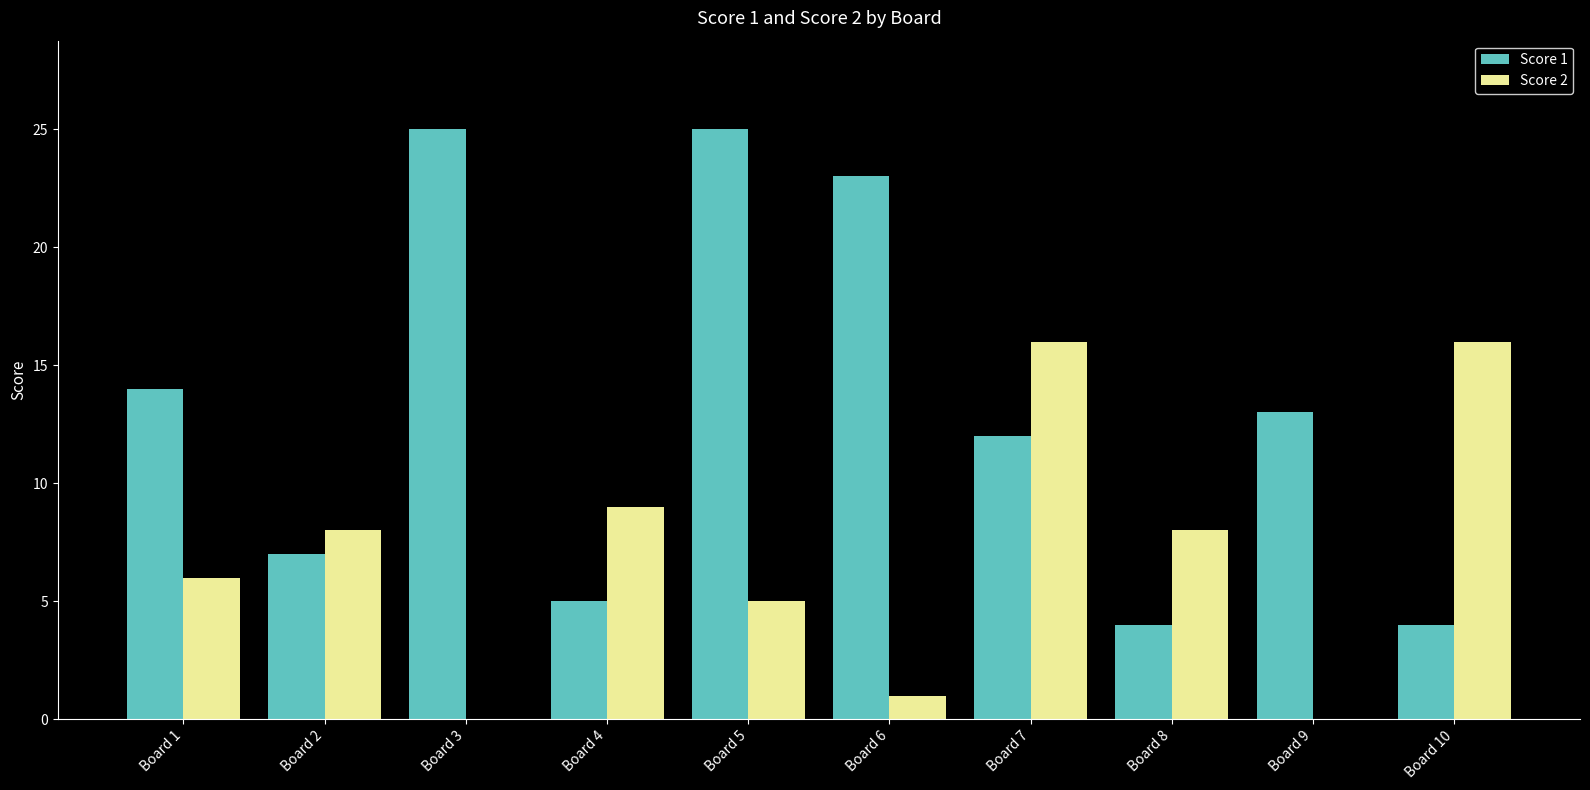

True or false: Score 1 has a value of 14 at Board 1.

True